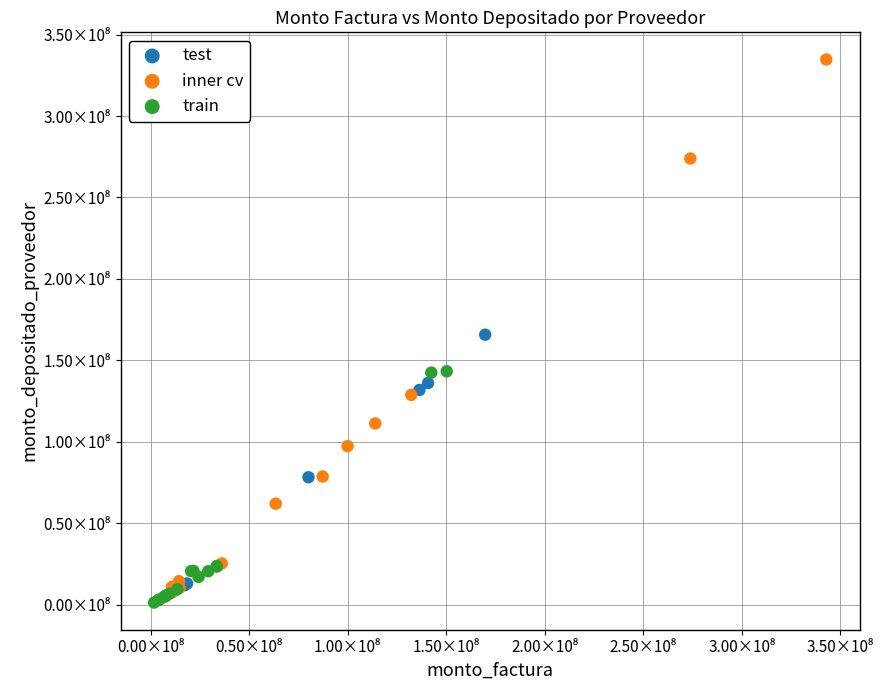

Which series reaches the maximum Y coordinate?

inner cv